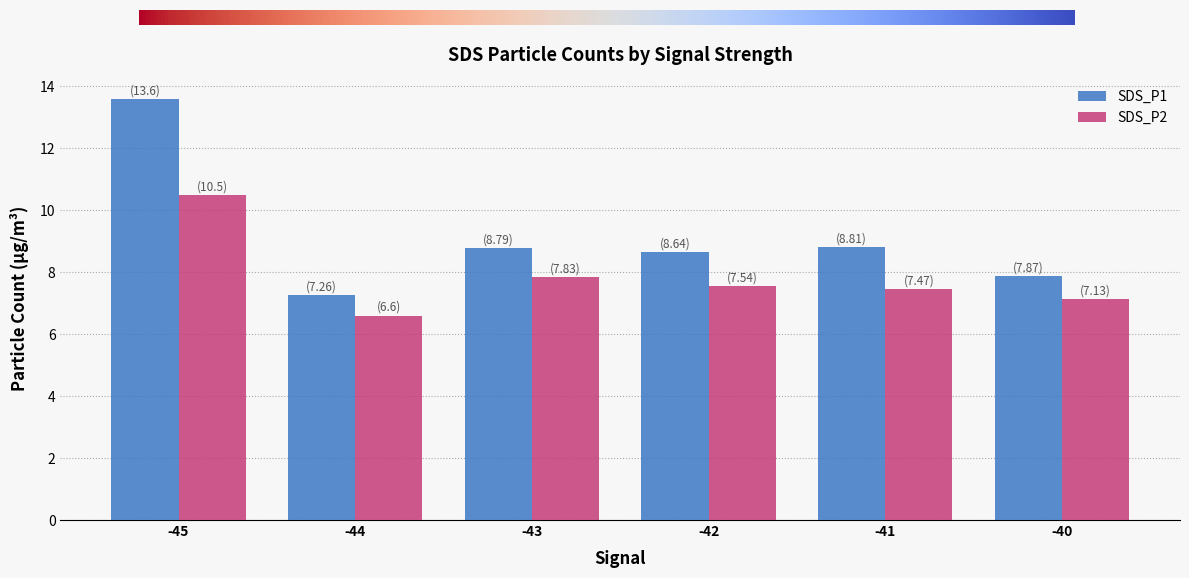

What is the difference between the highest and lowest values at -43?

1.0